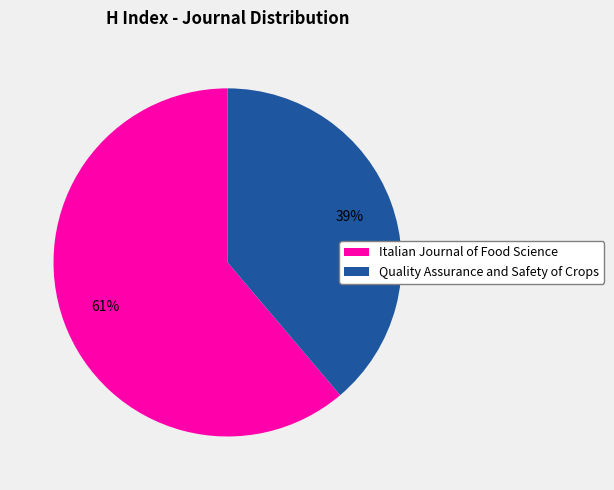

Which has a higher value, Quality Assurance and Safety of Crops or Italian Journal of Food Science?

Italian Journal of Food Science